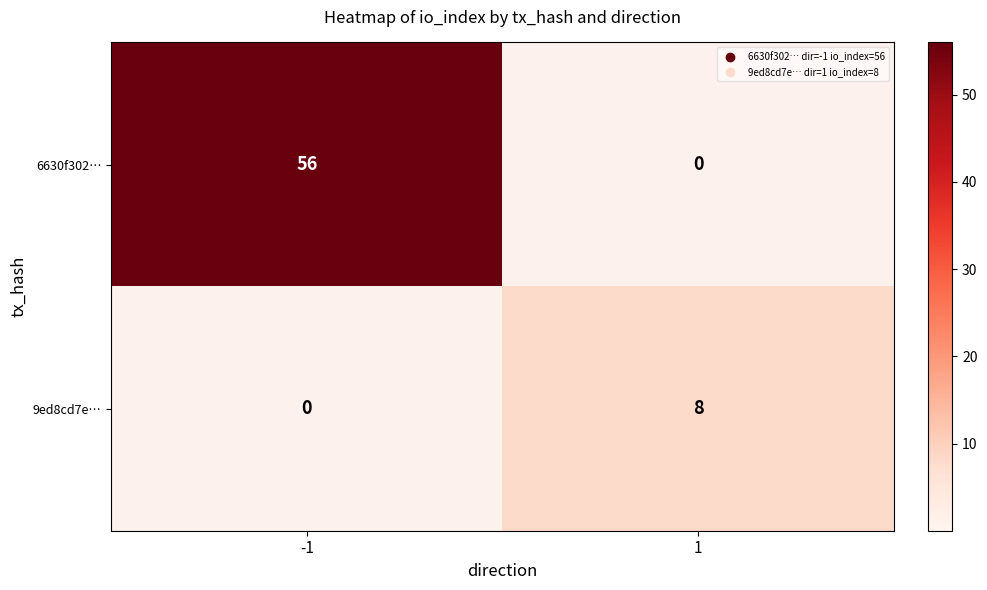

What is the total value across all series at 1?

8